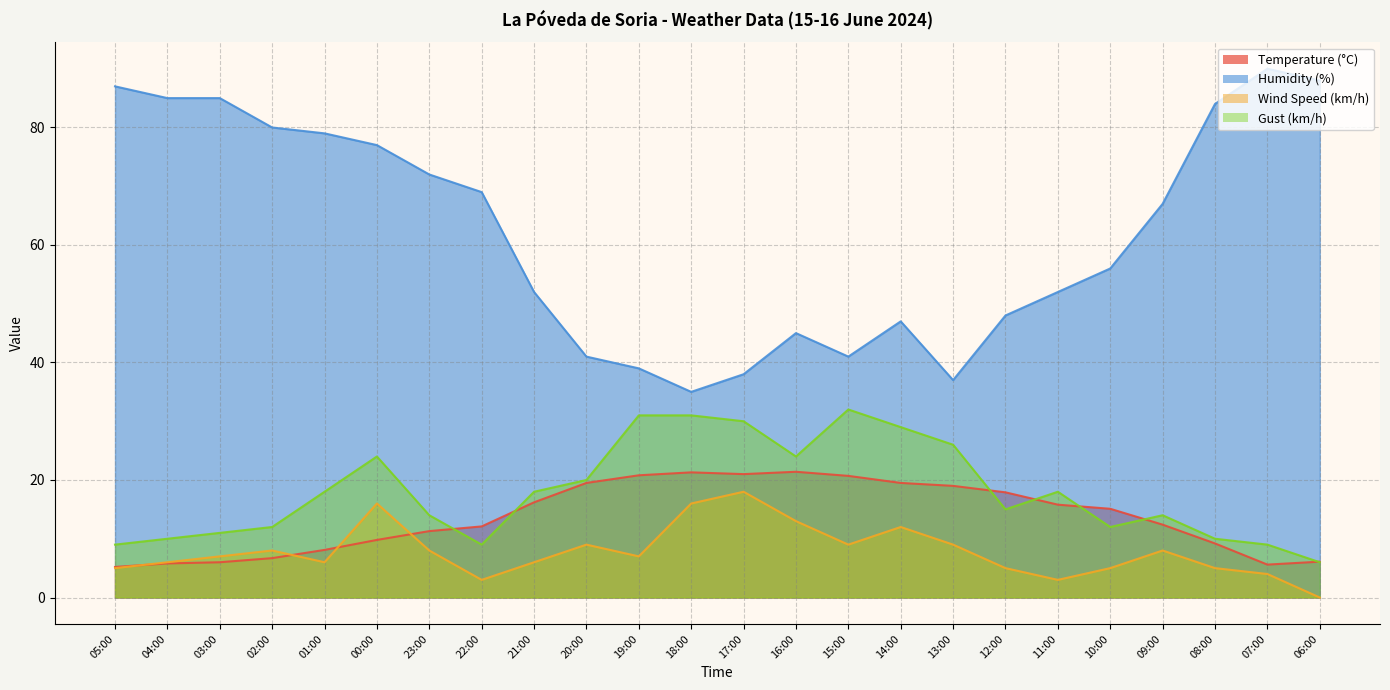

True or false: Humidity (%) has more than 2 interior local peaks.

True